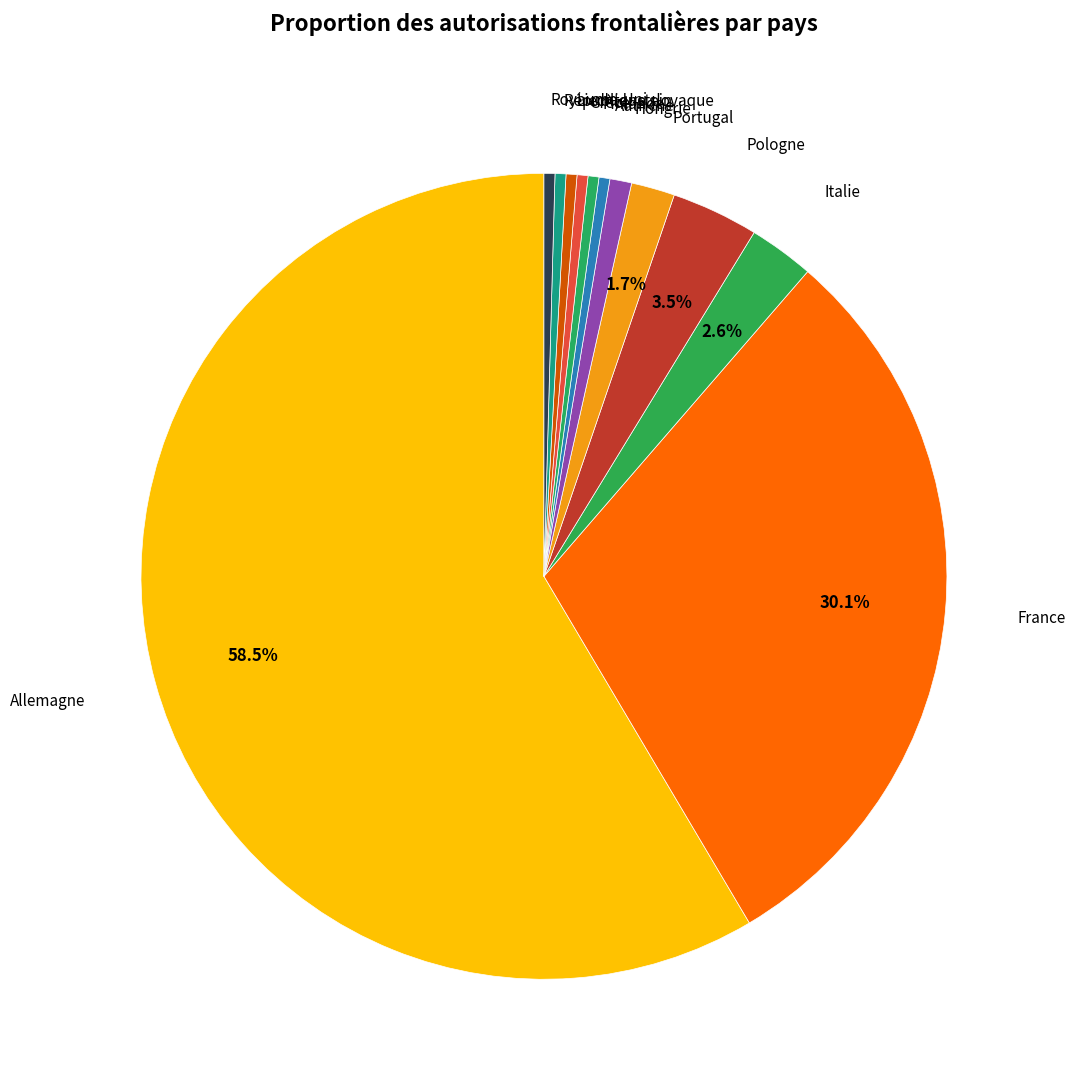

Count the number of slices in the pie.

12